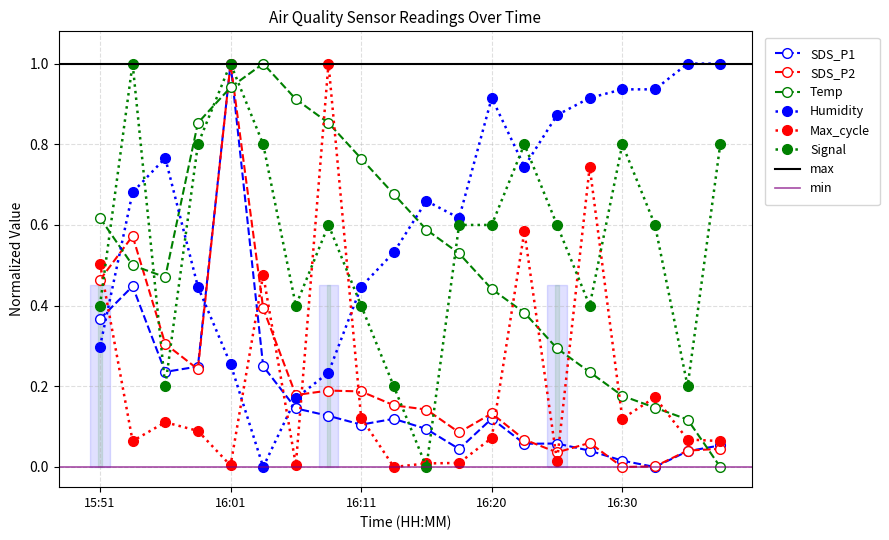

Reading right to left, extract all data points from this chart.

SDS_P1: 0.1	0.0	0.0	0.0	0.0	0.1	0.1	0.1	0.0	0.1	0.1	0.1	0.1	0.1	0.2	1.0	0.2	0.2	0.4	0.4
SDS_P2: 0.0	0.0	0.0	0.0	0.1	0.0	0.1	0.1	0.1	0.1	0.2	0.2	0.2	0.2	0.4	1.0	0.2	0.3	0.6	0.5
Temp: 0.0	0.1	0.1	0.2	0.2	0.3	0.4	0.4	0.5	0.6	0.7	0.8	0.9	0.9	1.0	0.9	0.9	0.5	0.5	0.6
Humidity: 1.0	1.0	0.9	0.9	0.9	0.9	0.7	0.9	0.6	0.7	0.5	0.4	0.2	0.2	0.0	0.3	0.4	0.8	0.7	0.3
Max_cycle: 0.1	0.1	0.2	0.1	0.7	0.0	0.6	0.1	0.0	0.0	0.0	0.1	1.0	0.0	0.5	0.0	0.1	0.1	0.1	0.5
Signal: 0.8	0.2	0.6	0.8	0.4	0.6	0.8	0.6	0.6	0.0	0.2	0.4	0.6	0.4	0.8	1.0	0.8	0.2	1.0	0.4